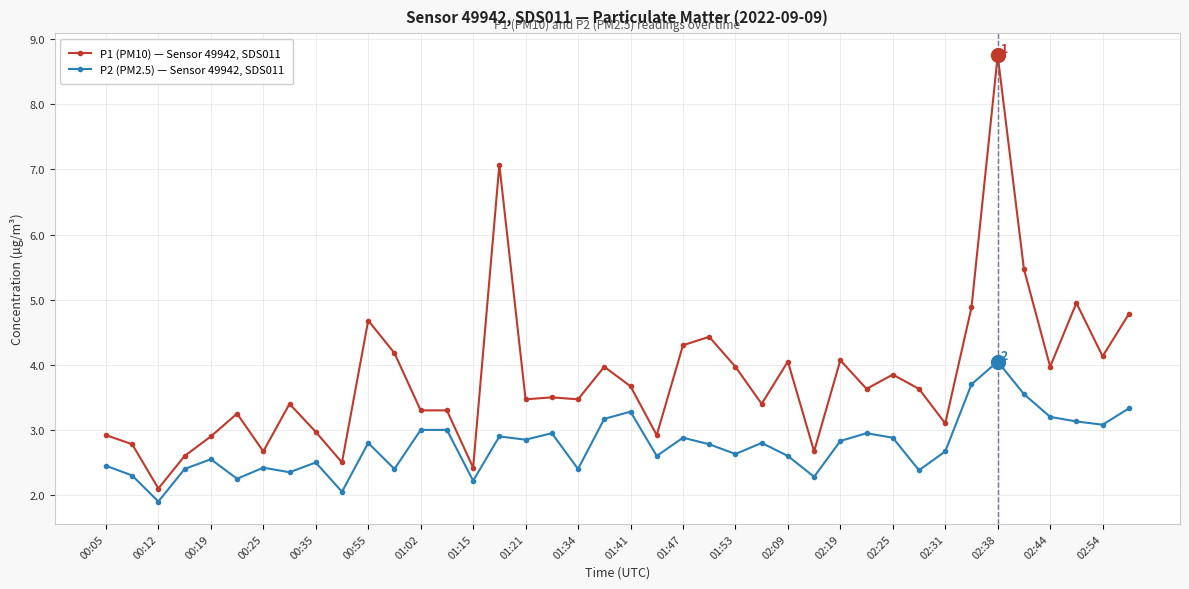

Which series has the largest total across all categories?

P1 (PM10) — Sensor 49942, SDS011